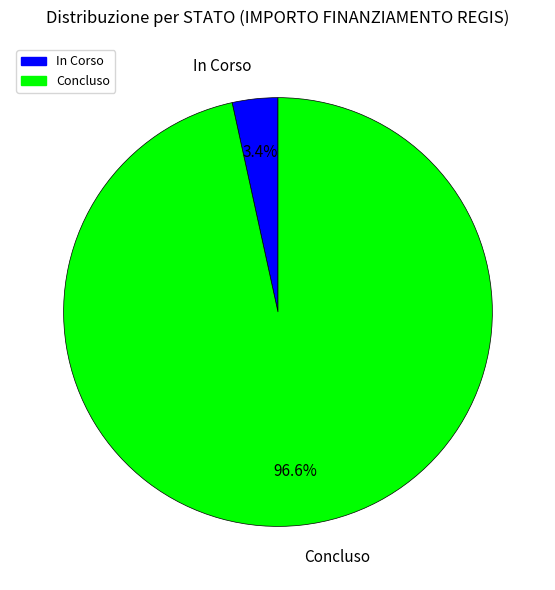

Combined, what portion of the pie is Concluso and In Corso?

100.0%